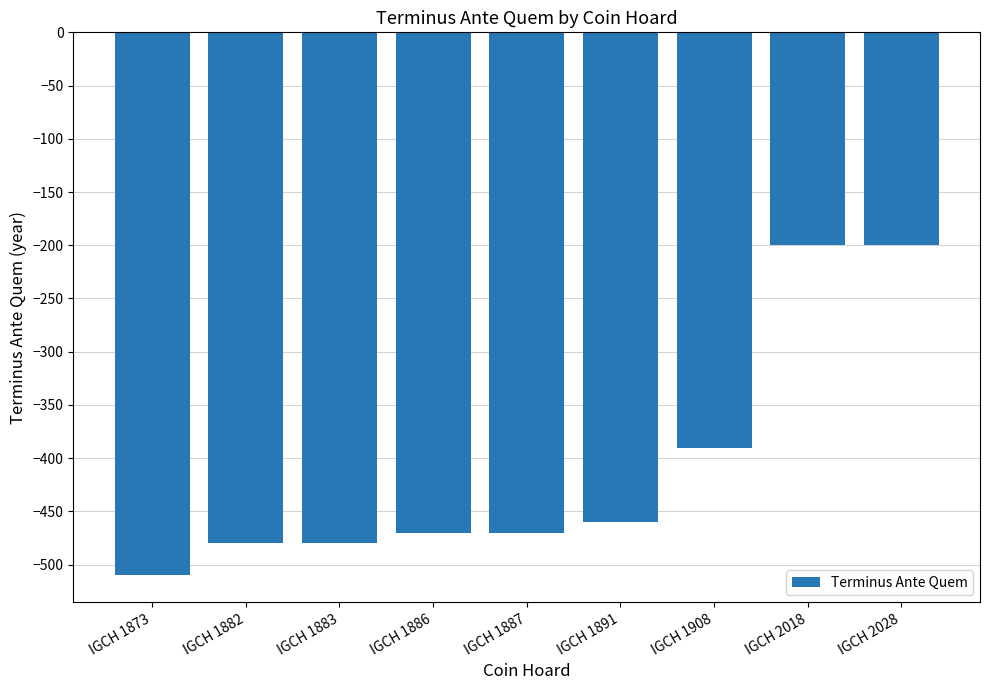

Is it true that the value at IGCH 1882 is -480?

True